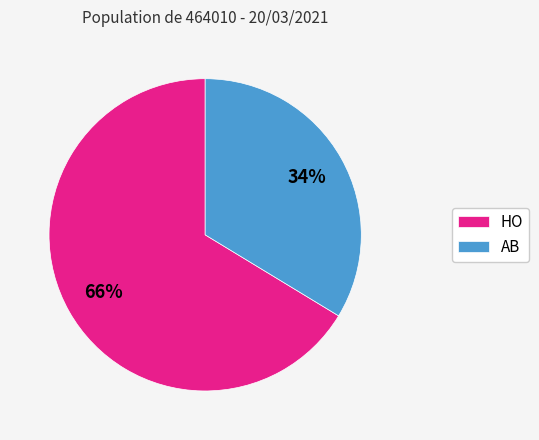

To the nearest percent, what percentage of the pie is HO?

66%